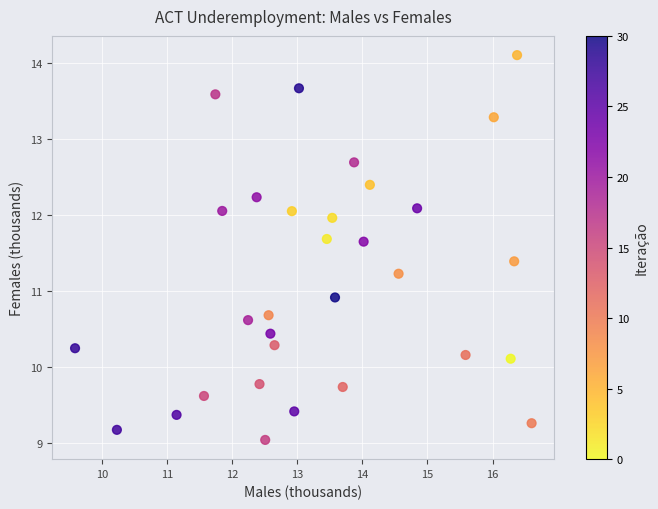

What is the range of X values (max minus min)?

7.0